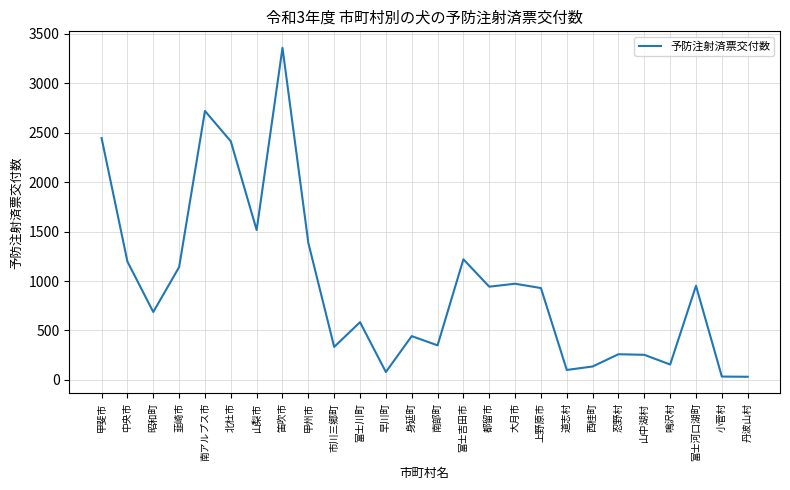

What is the smallest value displayed?

32